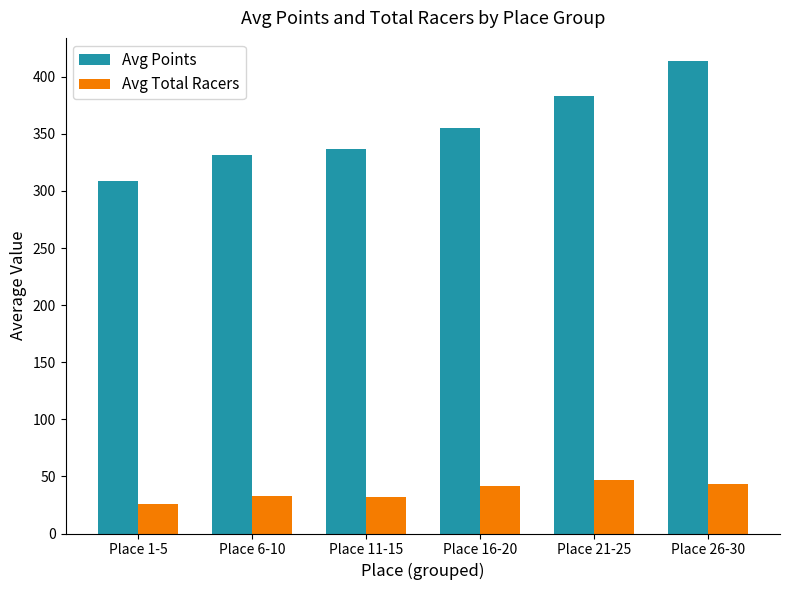

How many groups of bars are there?

6